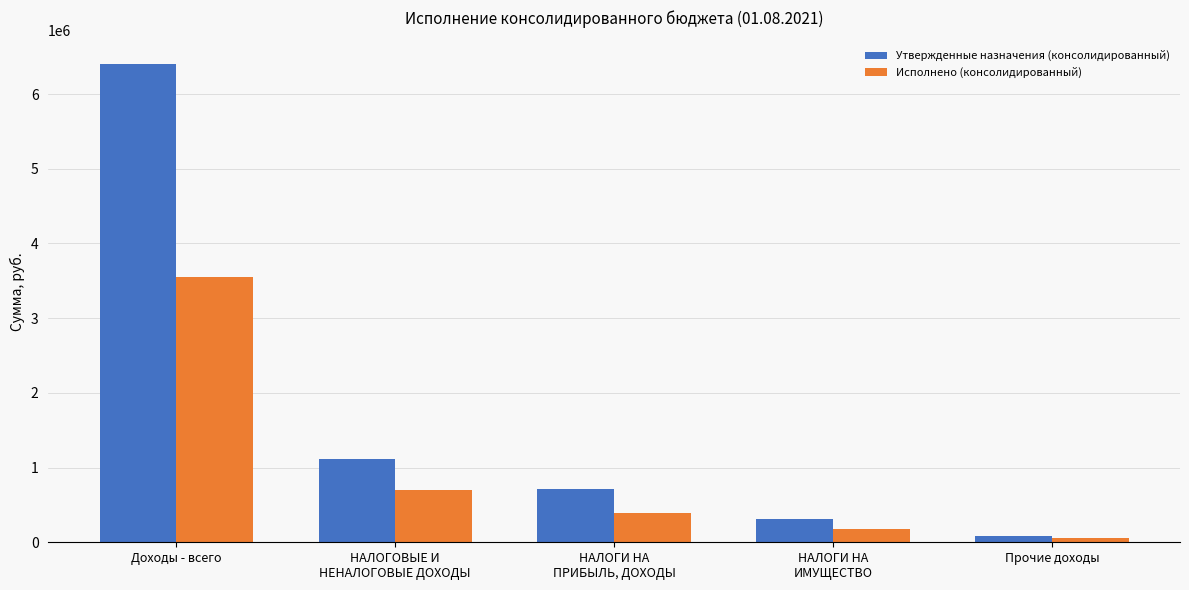

What are all the series names shown in the legend?

Утвержденные назначения (консолидированный), Исполнено (консолидированный)